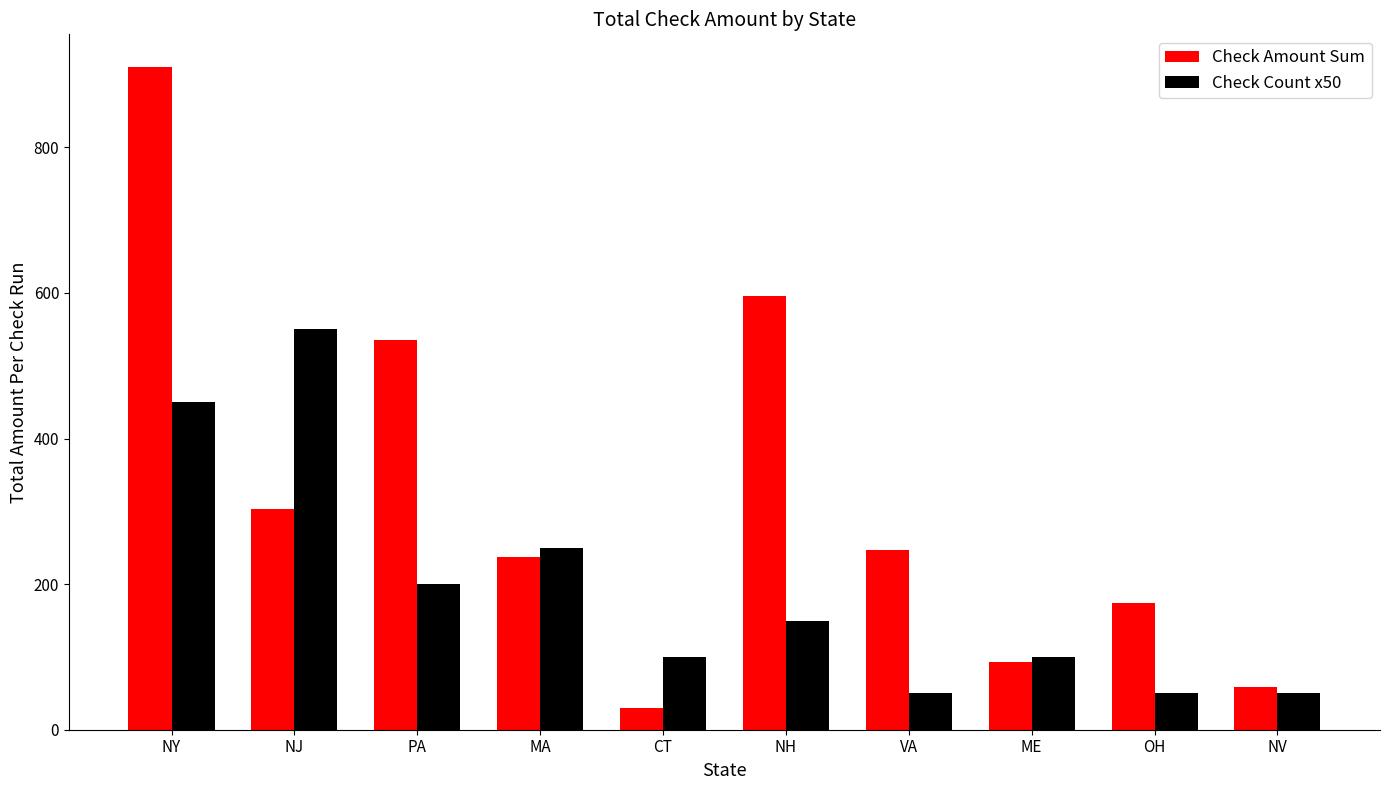

Where is Check Amount Sum nearest to the value 469?

PA